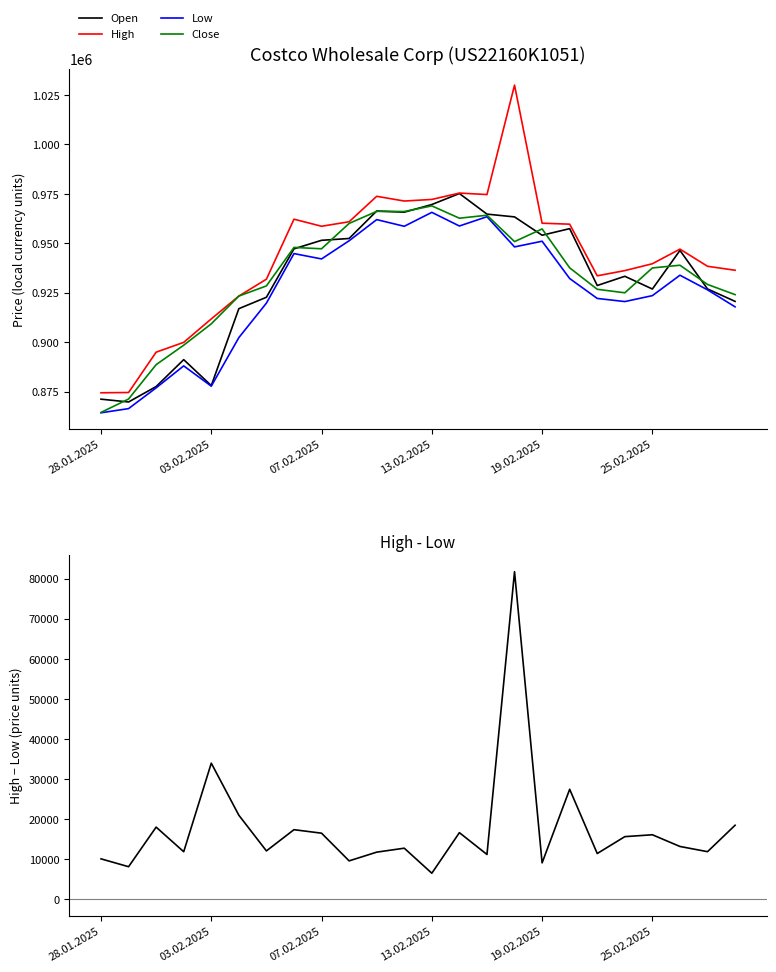

List the series in order of their peak value, lowest first.

High-Low, Low, Close, Open, High